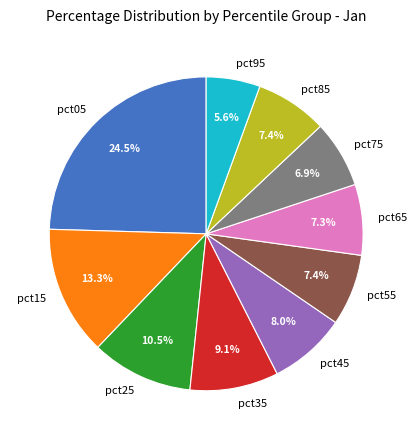

What portion of the pie excludes pct85?

92.6%